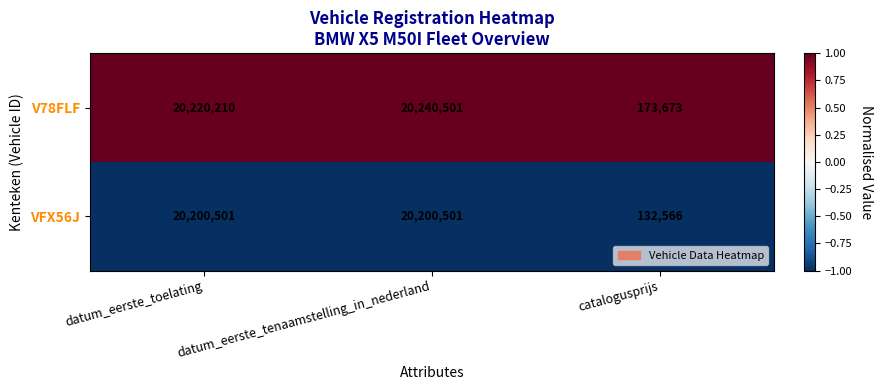

Between datum_eerste_toelating and datum_eerste_tenaamstelling_in_nederland, which series saw the biggest shift?

V78FLF